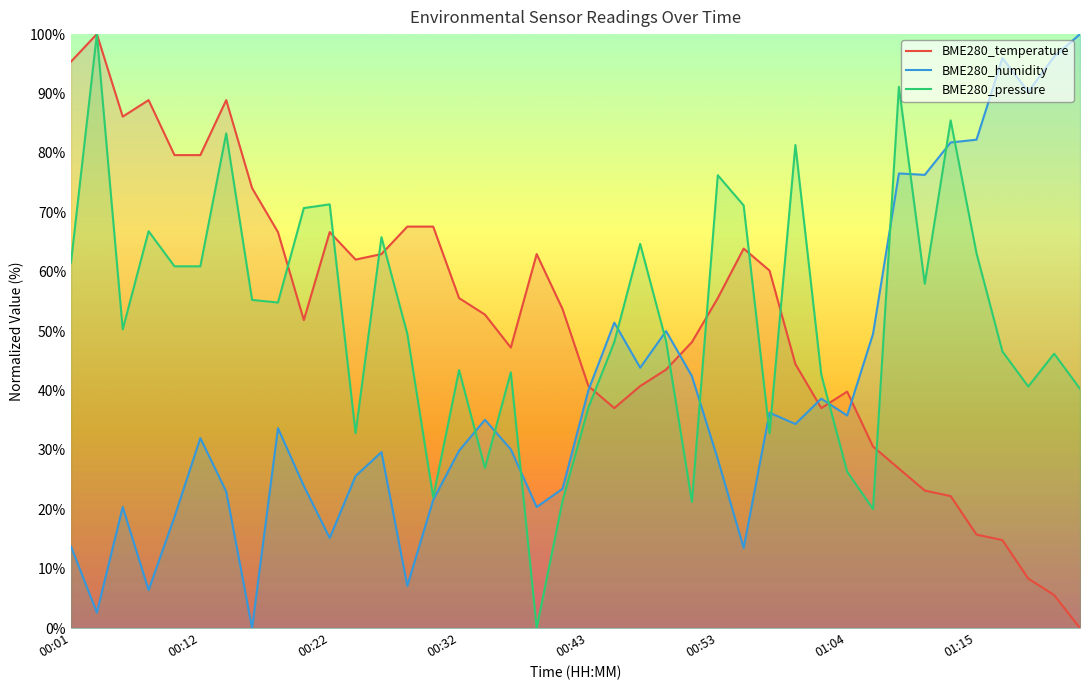

What is the sum of the BME280_temperature values at 00:43 and 00:32?

96.3